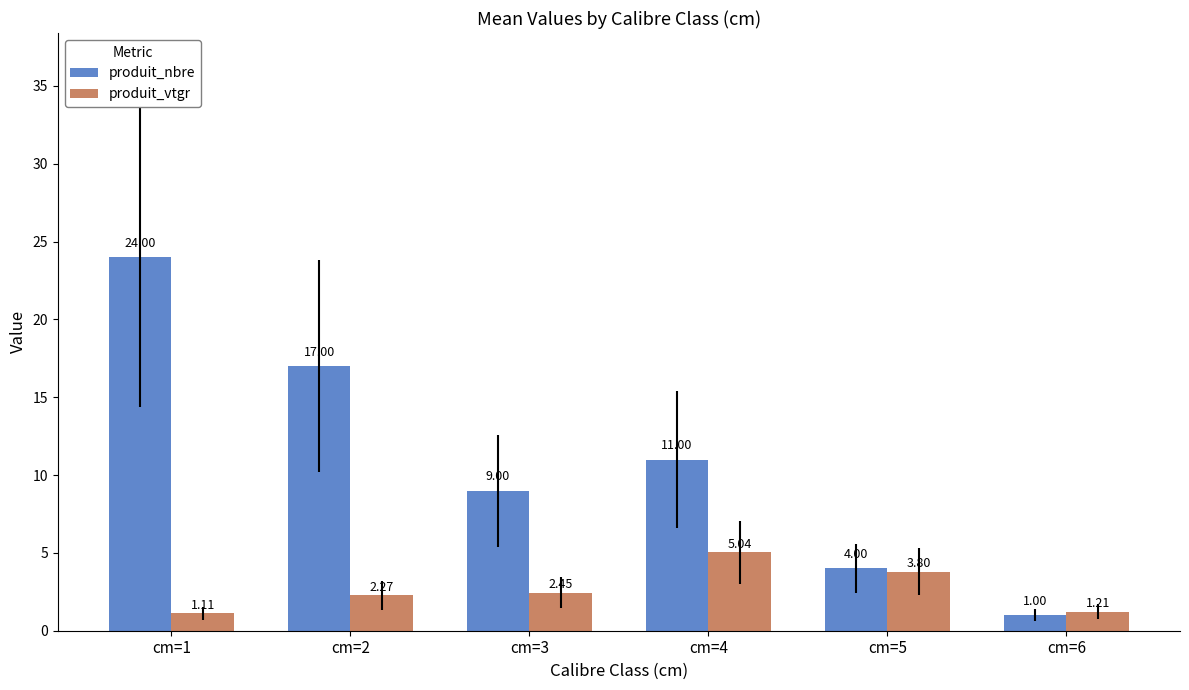

At how many categories does at least one series exceed 12?

2